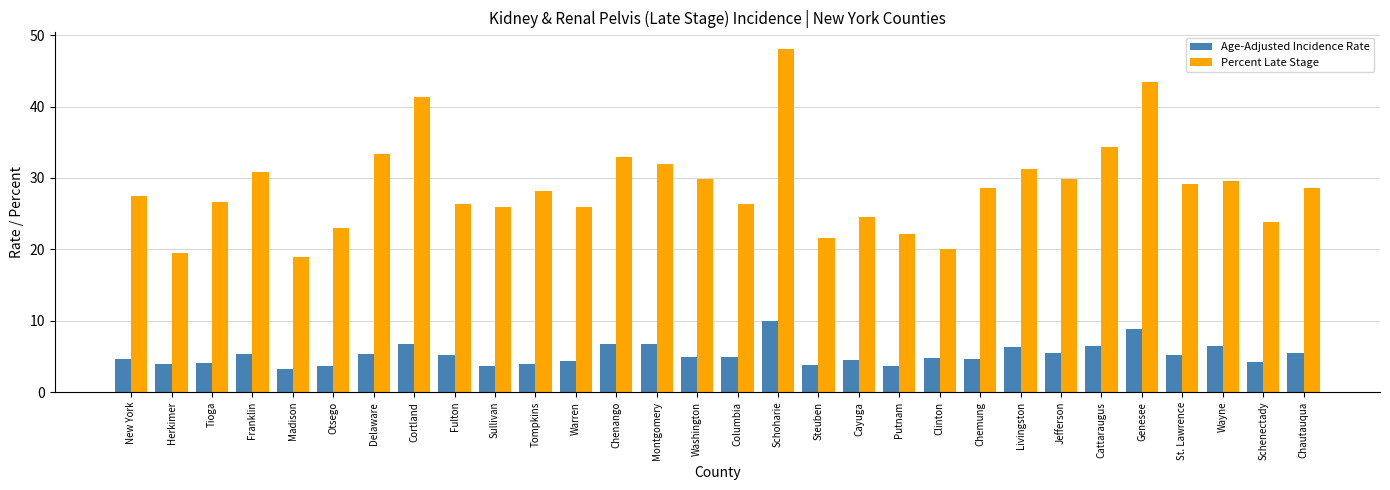

Read the Percent Late Stage value at Fulton.

26.4